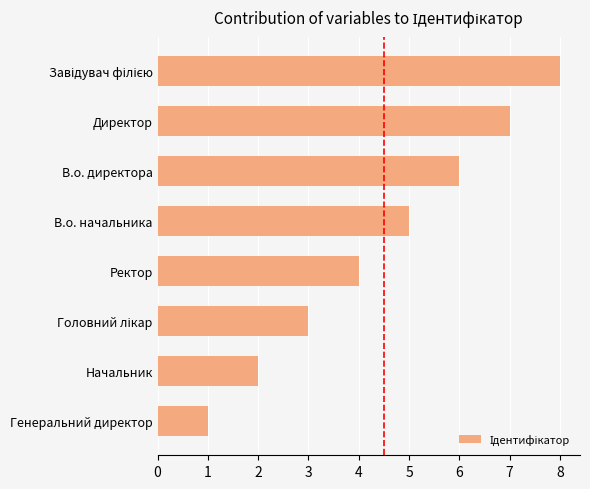

True or false: the data shows 0 at Генеральний директор.

False